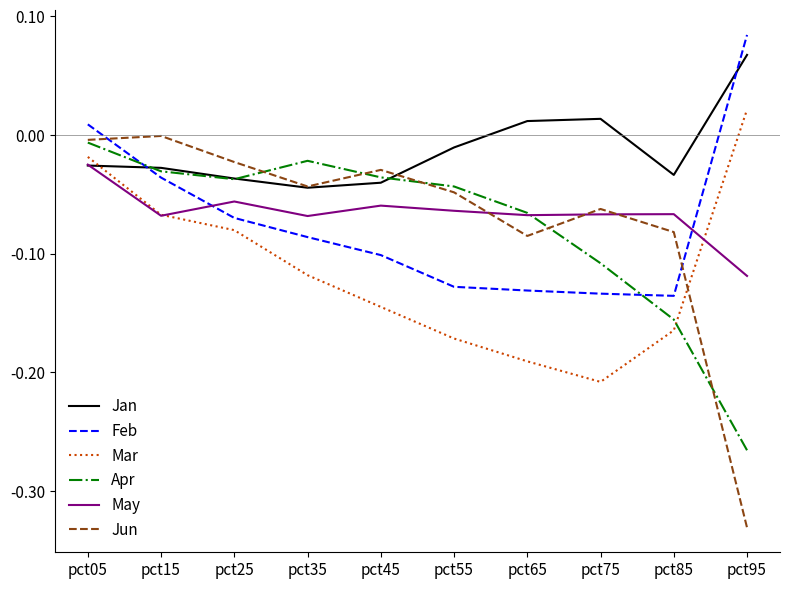

Which series ends up on top after the final intersection of Feb and Jan?

Feb